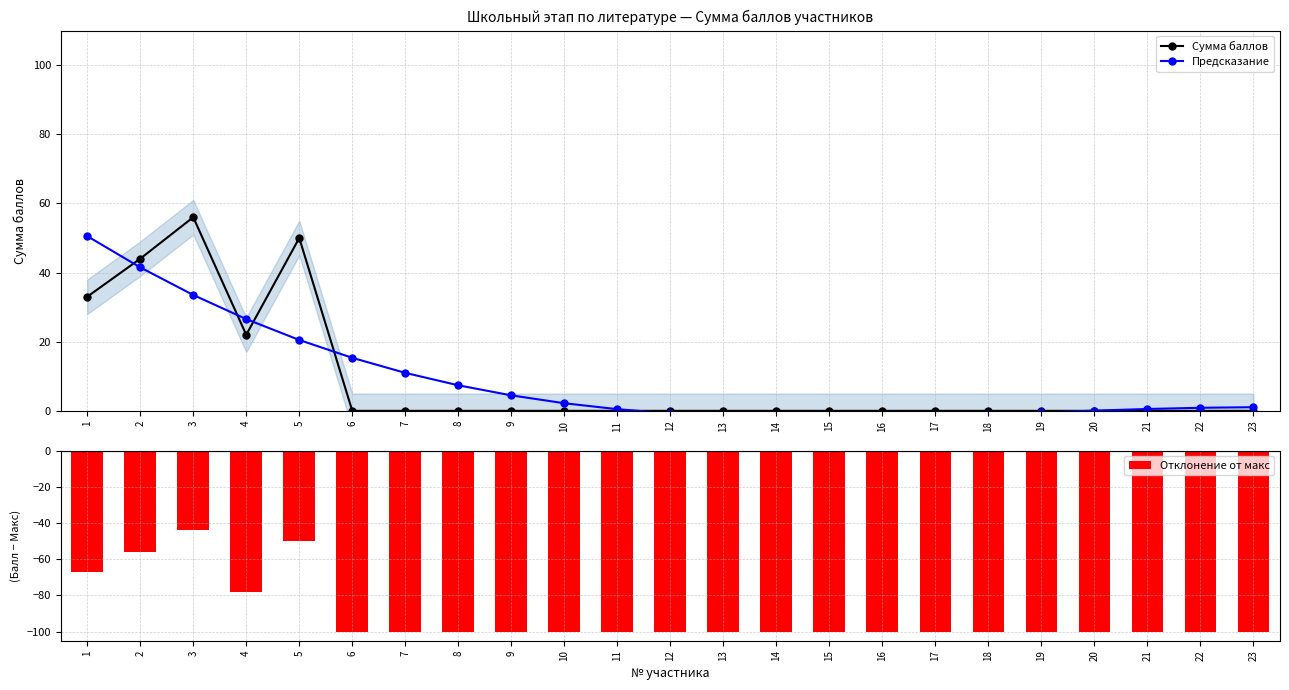

At how many categories does at least one series exceed 31?

4